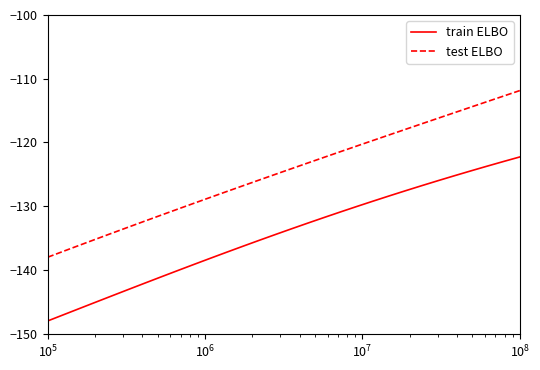

Rank the series by their maximum value, from highest to lowest.

test ELBO, train ELBO